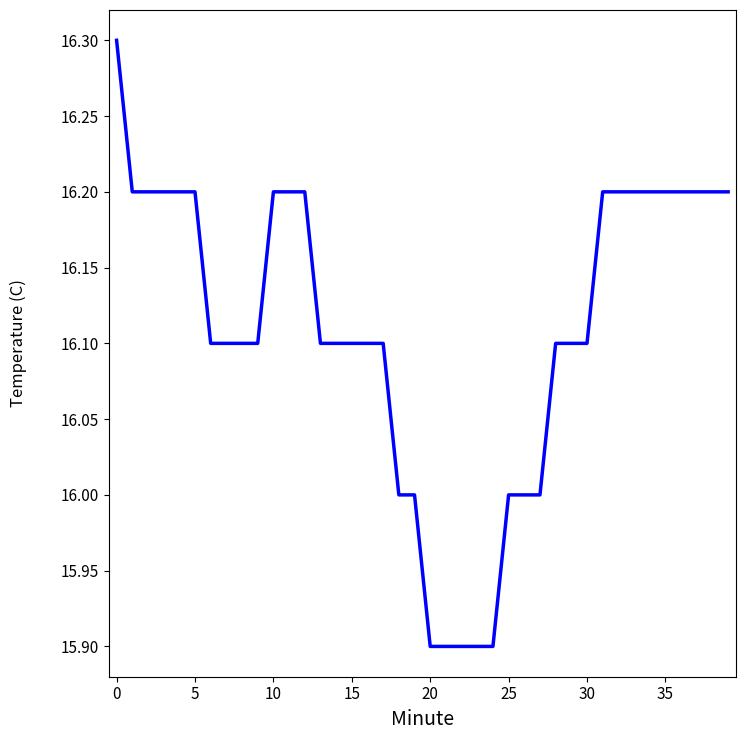

What is the minimum value shown in the chart?

15.9